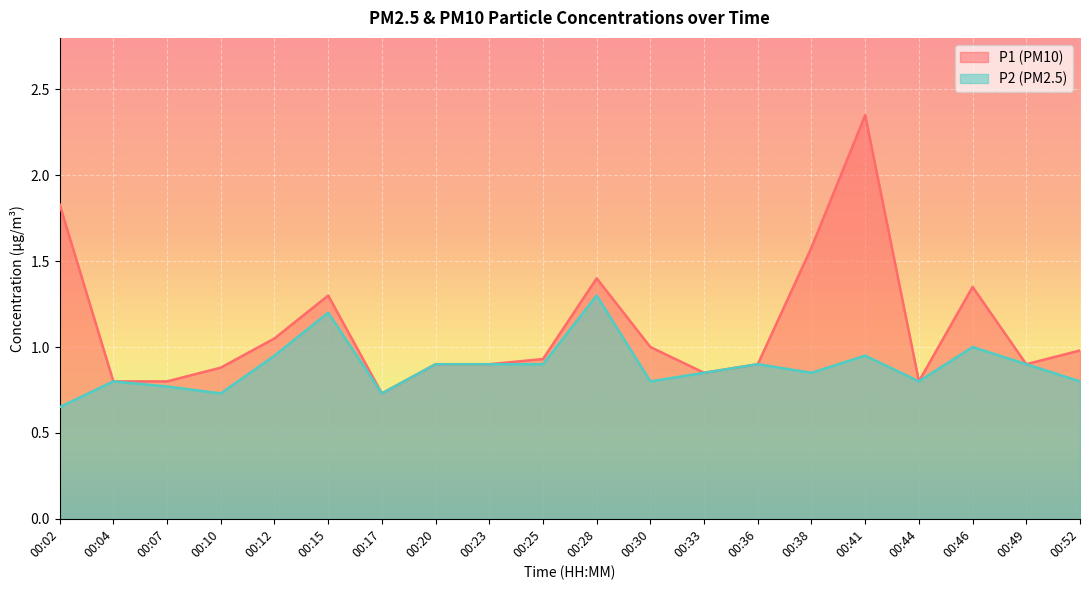

What is the sum of all P2 values?

17.7